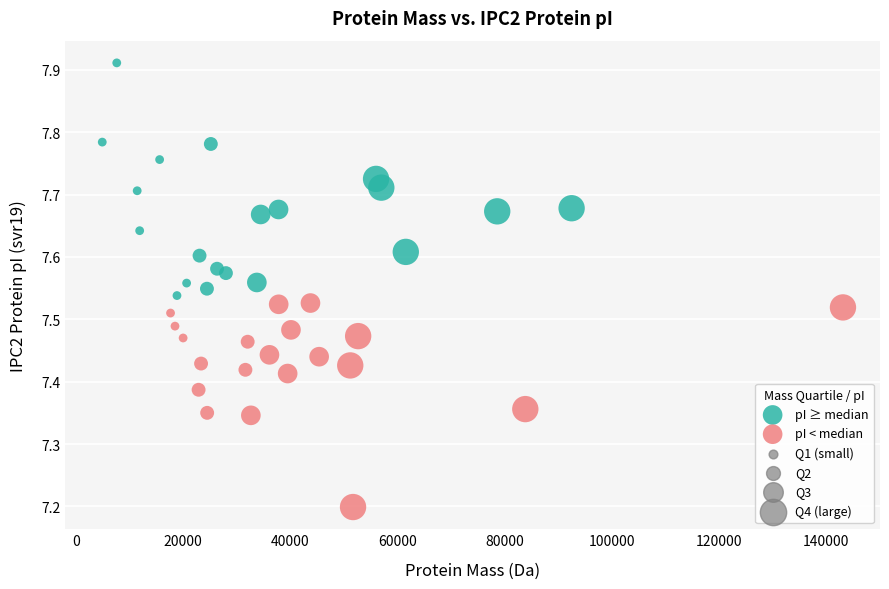

Which series has the widest spread of Y values?

pI ≥ median